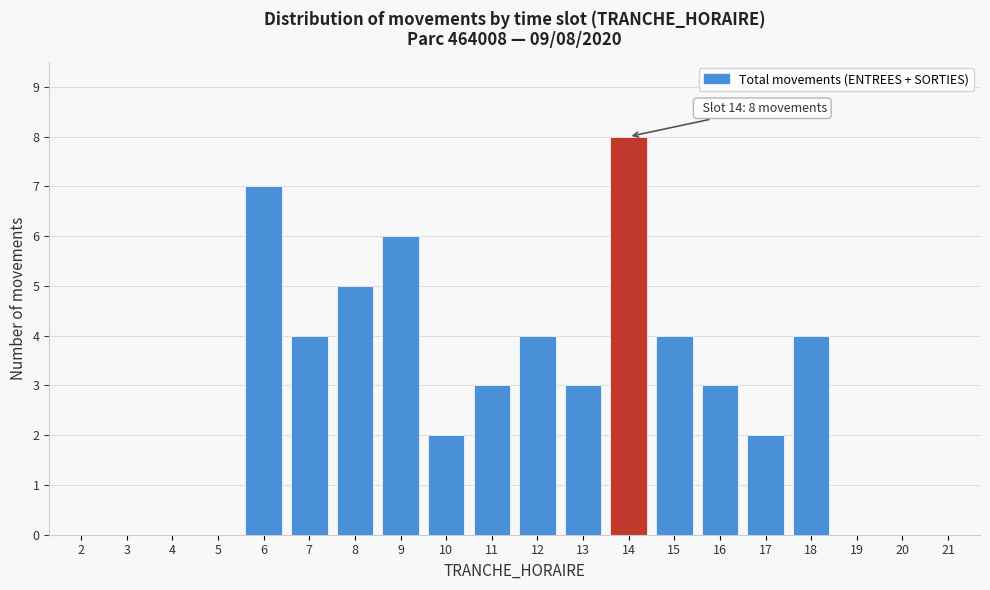

Reading right to left, extract all data points from this chart.

21=0	20=0	19=0	18=4	17=2	16=3	15=4	14=8	13=3	12=4	11=3	10=2	9=6	8=5	7=4	6=7	5=0	4=0	3=0	2=0